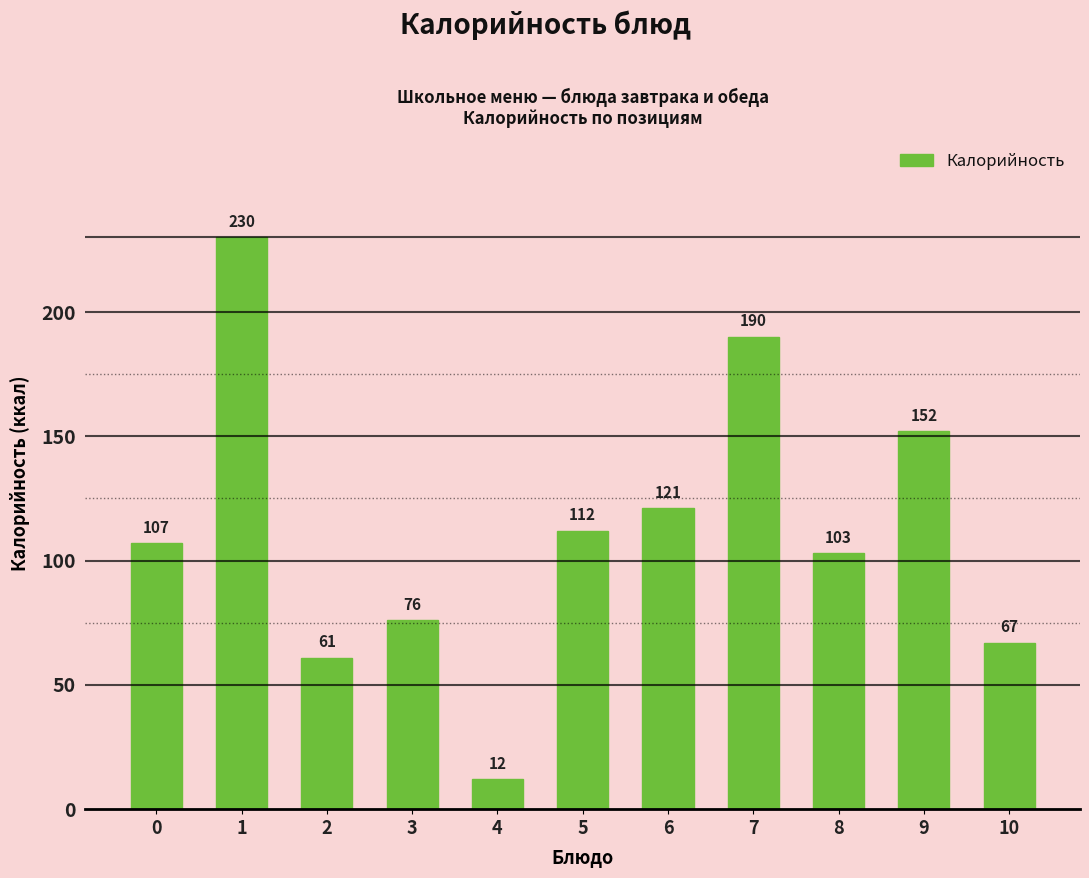

Reading left to right, transcribe all the data shown in this chart.

107	230	61	76	12	112	121	190	103	152	67